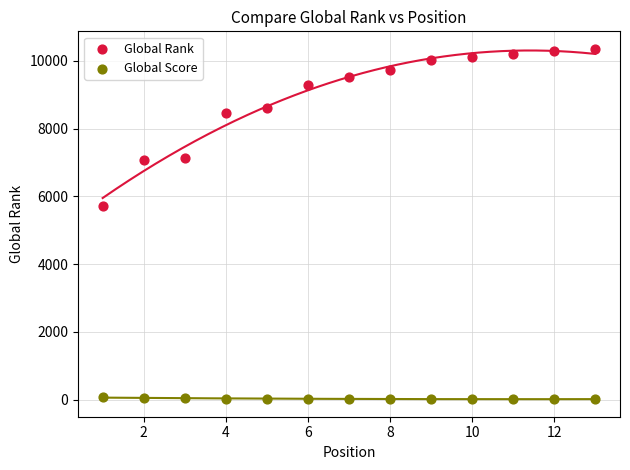

Across all data points, what is the range of Y values (max minus min)?

10337